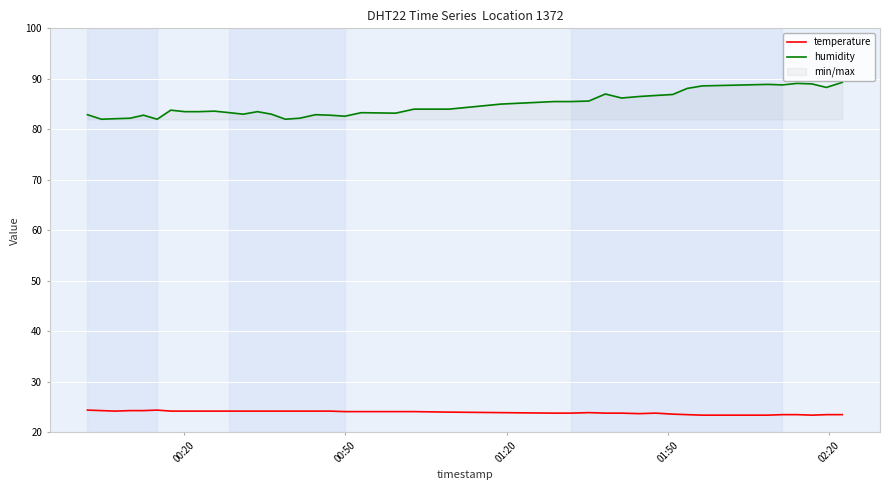

True or false: temperature and humidity cross at least once.

False